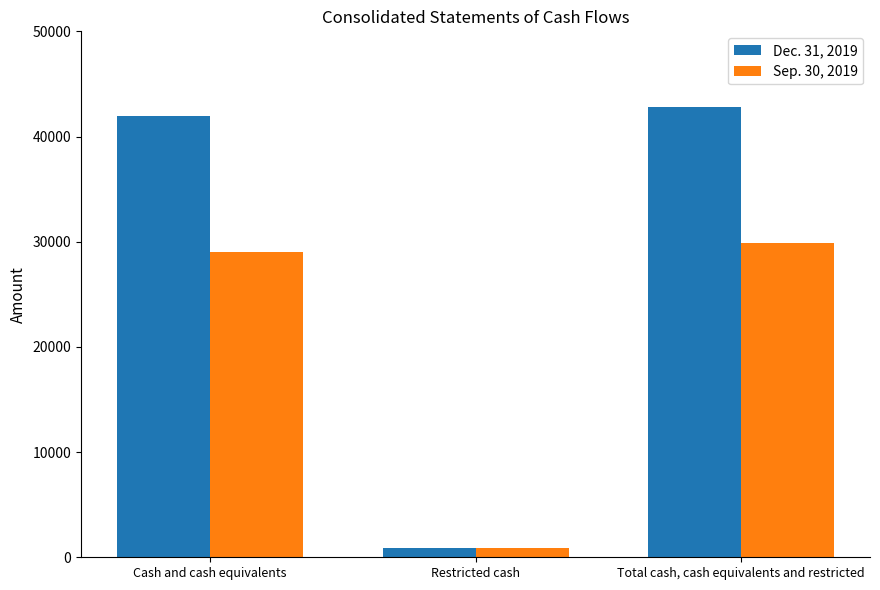

Rank the series by their maximum value, from highest to lowest.

Dec. 31, 2019, Sep. 30, 2019